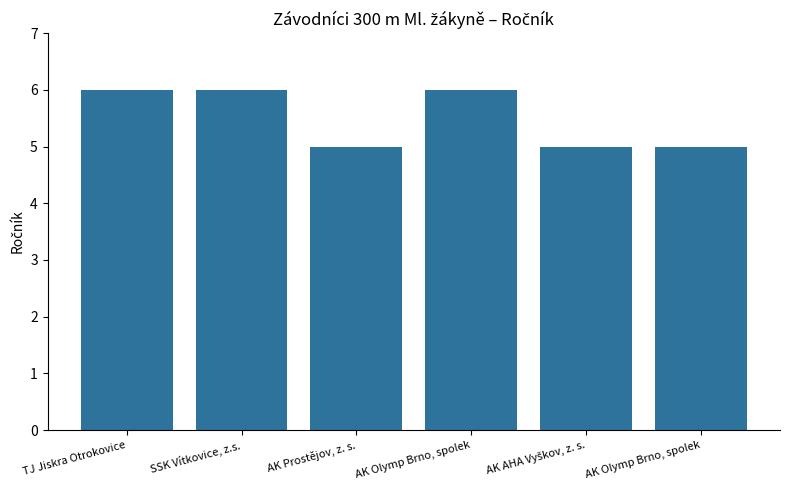

What is the approximate value at AK Prostějov, z. s.?

5